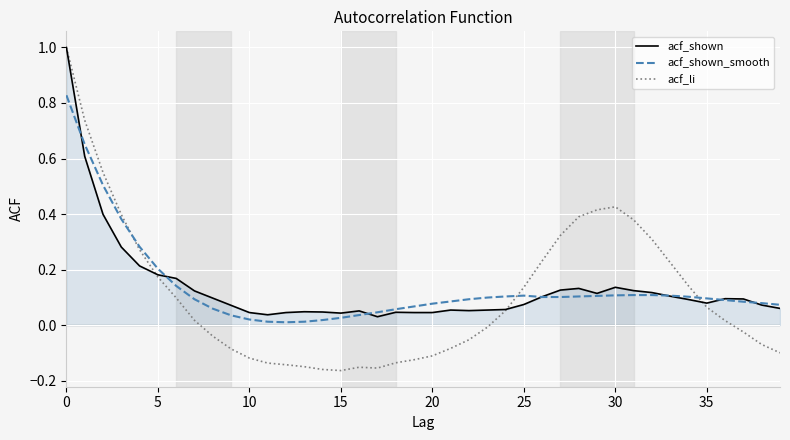

Reading left to right, transcribe all the data shown in this chart.

acf_shown: 1.0	0.6	0.4	0.3	0.2	0.2	0.2	0.1	0.1	0.1	0.0	0.0	0.0	0.0	0.0	0.0	0.1	0.0	0.0	0.0	0.0	0.1	0.1	0.1	0.1	0.1	0.1	0.1	0.1	0.1	0.1	0.1	0.1	0.1	0.1	0.1	0.1	0.1	0.1	0.1
acf_shown_smooth: 0.8	0.7	0.5	0.4	0.3	0.2	0.1	0.1	0.1	0.0	0.0	0.0	0.0	0.0	0.0	0.0	0.0	0.0	0.1	0.1	0.1	0.1	0.1	0.1	0.1	0.1	0.1	0.1	0.1	0.1	0.1	0.1	0.1	0.1	0.1	0.1	0.1	0.1	0.1	0.1
acf_li: 1.0	0.7	0.6	0.4	0.3	0.2	0.1	0.0	-0.0	-0.1	-0.1	-0.1	-0.1	-0.1	-0.2	-0.2	-0.2	-0.2	-0.1	-0.1	-0.1	-0.1	-0.1	-0.0	0.1	0.1	0.2	0.3	0.4	0.4	0.4	0.4	0.3	0.2	0.1	0.1	0.0	-0.0	-0.1	-0.1